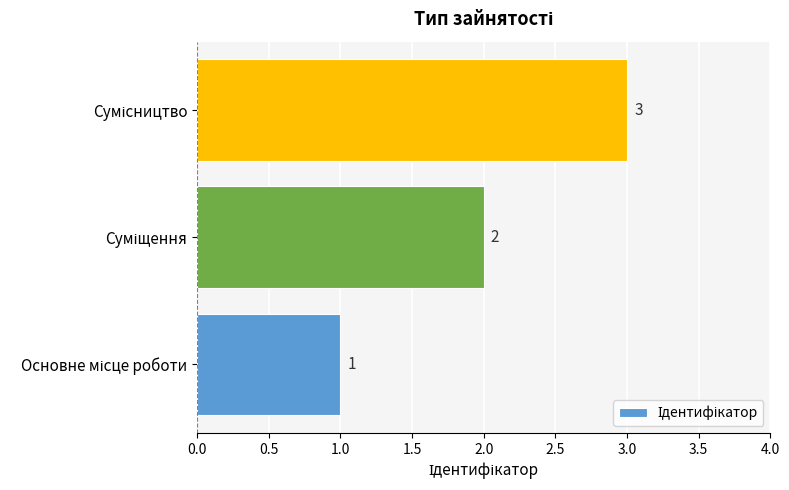

How many categories are shown in the chart?

3